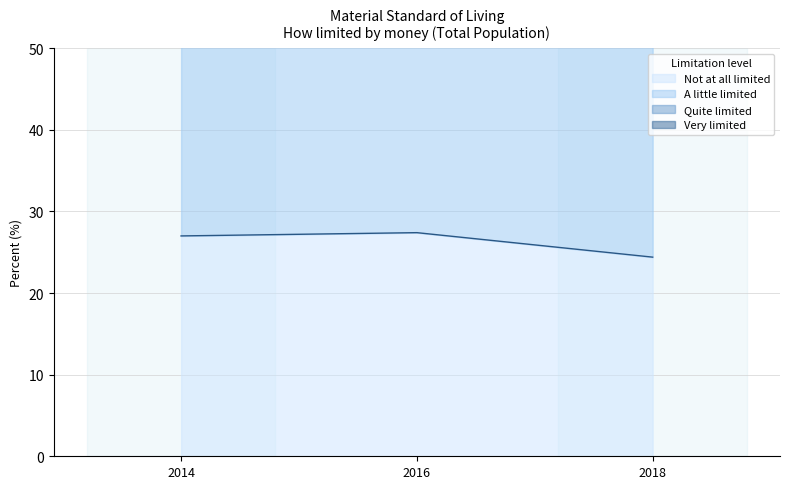

Reading left to right, extract all data points from this chart.

Not at all limited: 27.0	27.4	24.4
Quite limited: 66.4	67.3	65.3
Very limited: 86.5	86.8	86.6